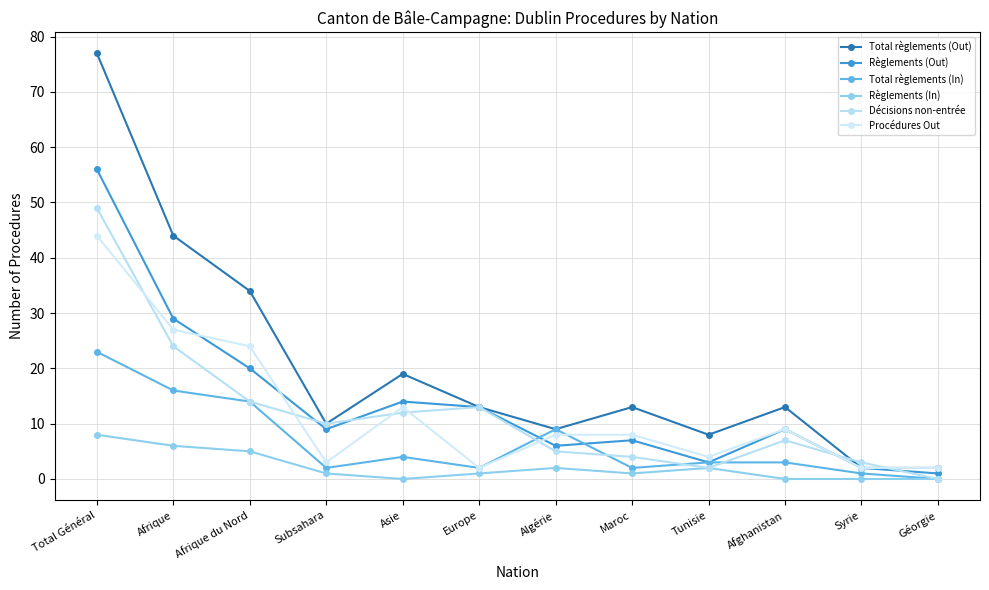

What is the approximate value of Décisions non-entrée at Total Général?

49